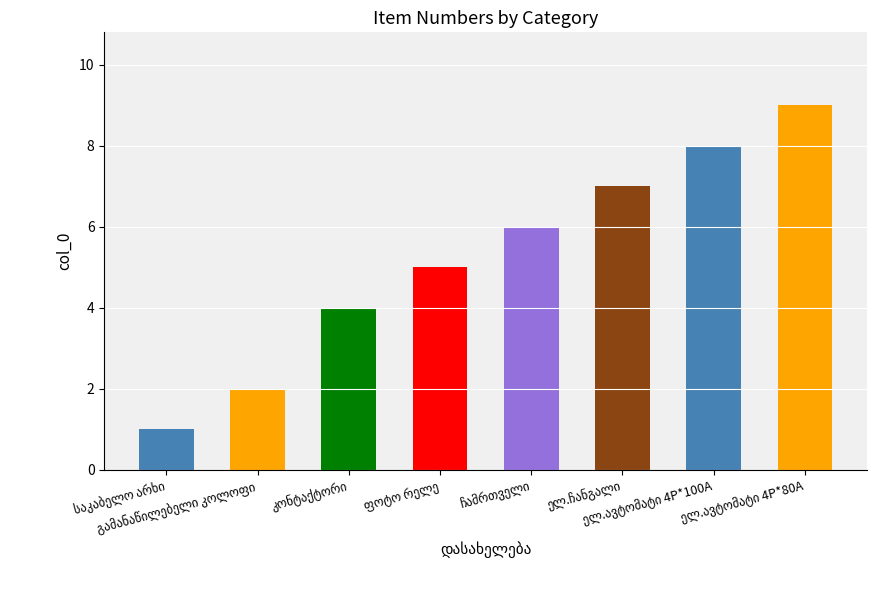

What is the average value?

5